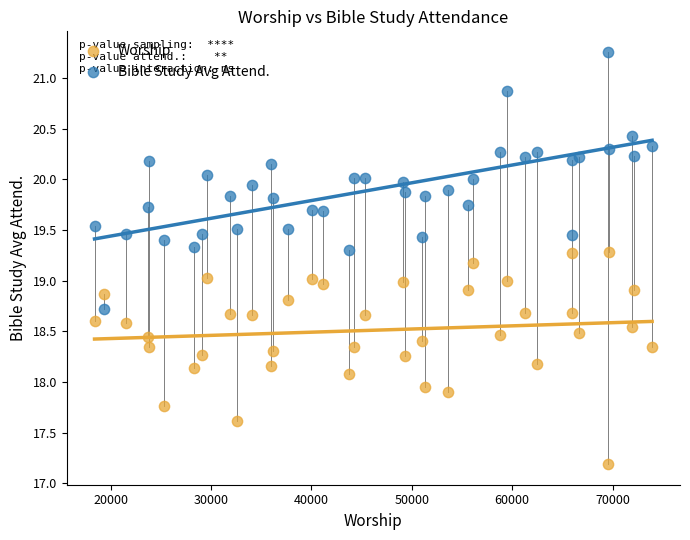

Across all data points, what is the range of Y values (max minus min)?

4.1